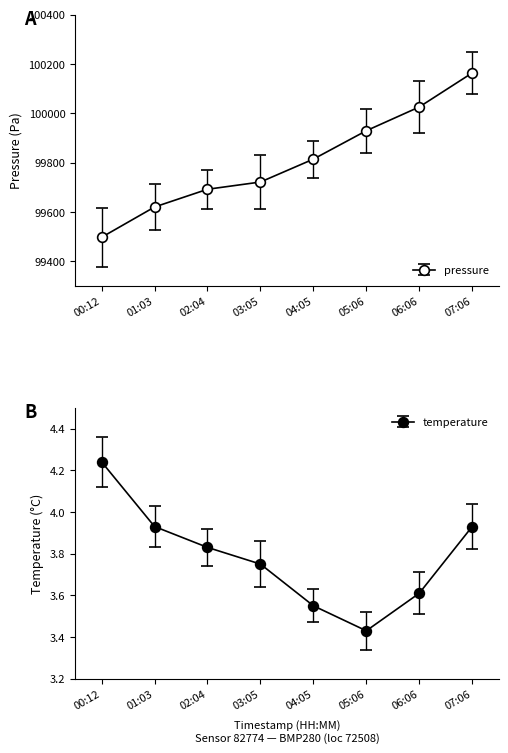

What is the minimum value for temperature?

3.4